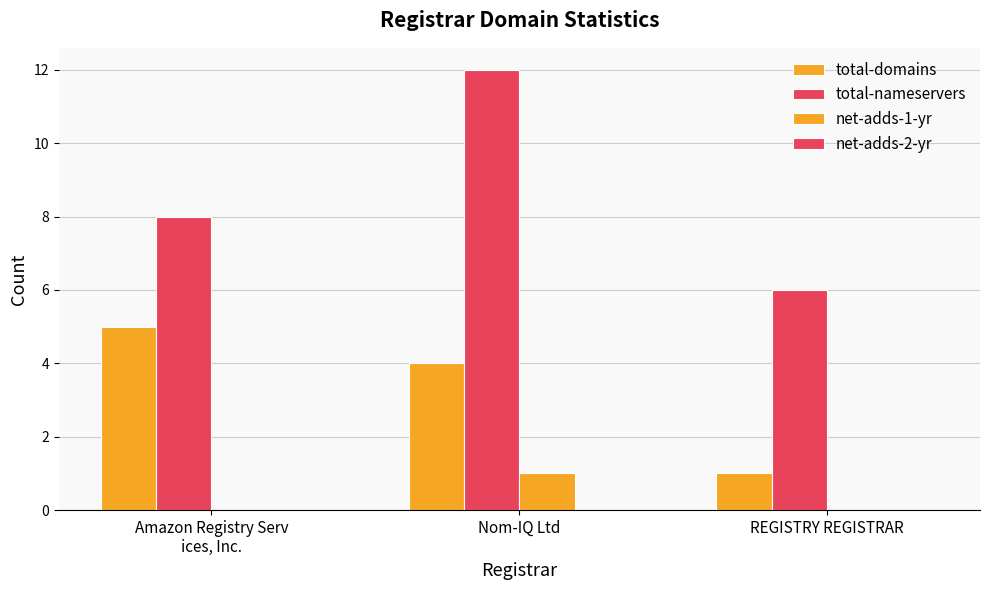

Are the bars horizontal?

No